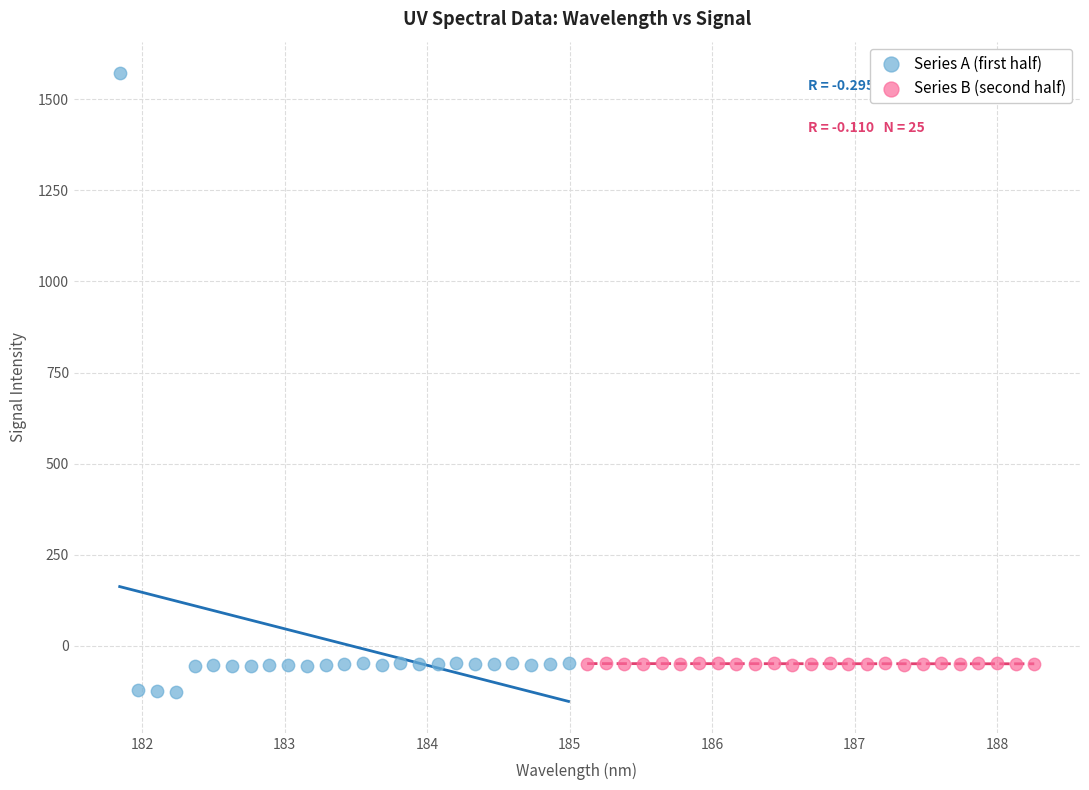

What are all the series names shown in the legend?

Series A (first half), Series B (second half)